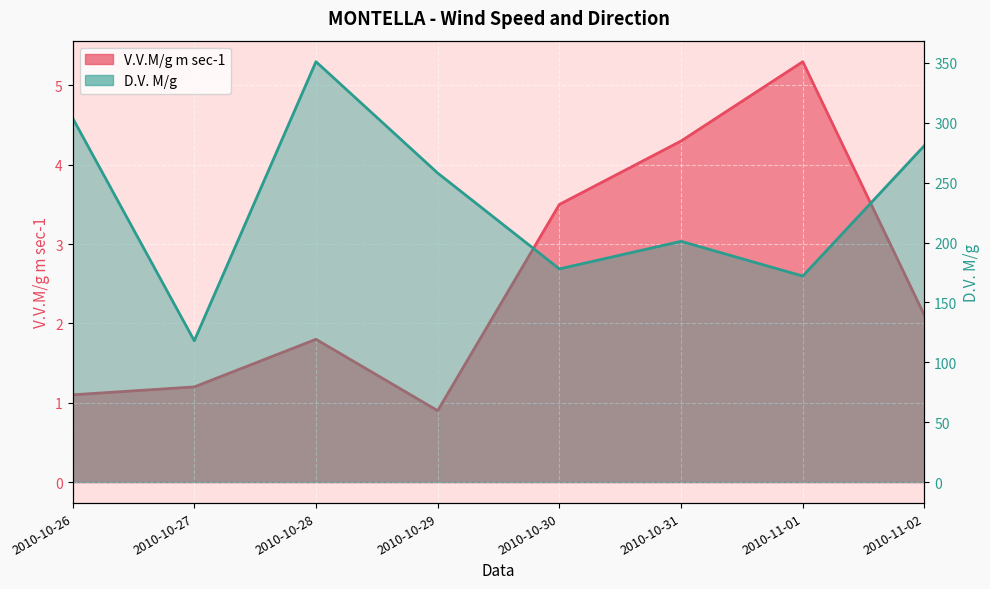

Is it true that D.V. M/g equals 178.0 at 2010-10-30?

True